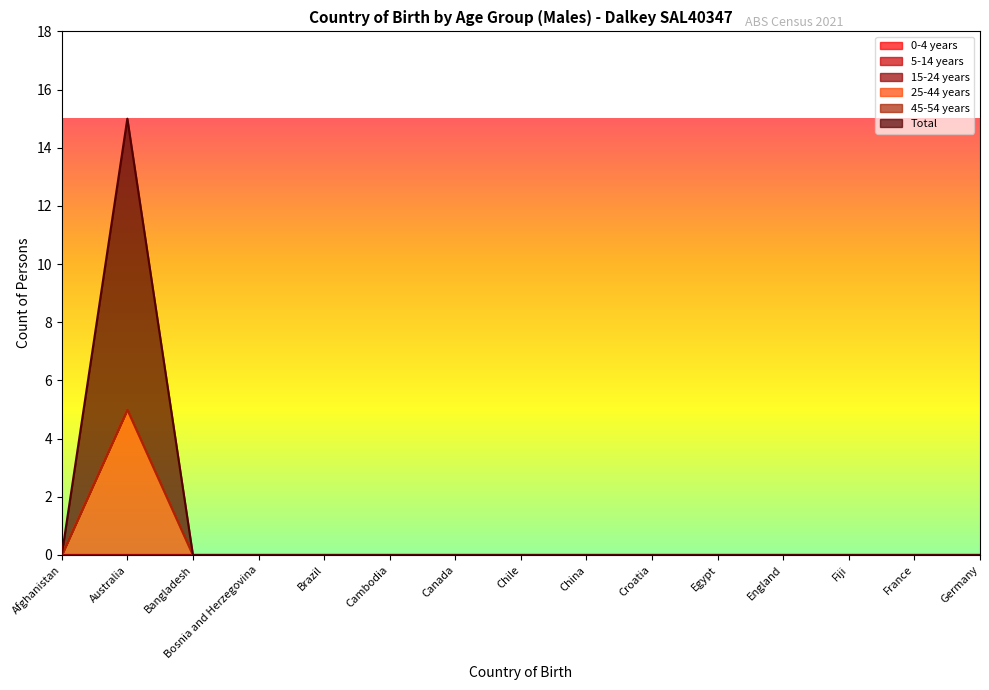

Rank the categories by 0-4 years value from lowest to highest.

Afghanistan, Australia, Bangladesh, Bosnia and Herzegovina, Brazil, Cambodia, Canada, Chile, China, Croatia, Egypt, England, Fiji, France, Germany